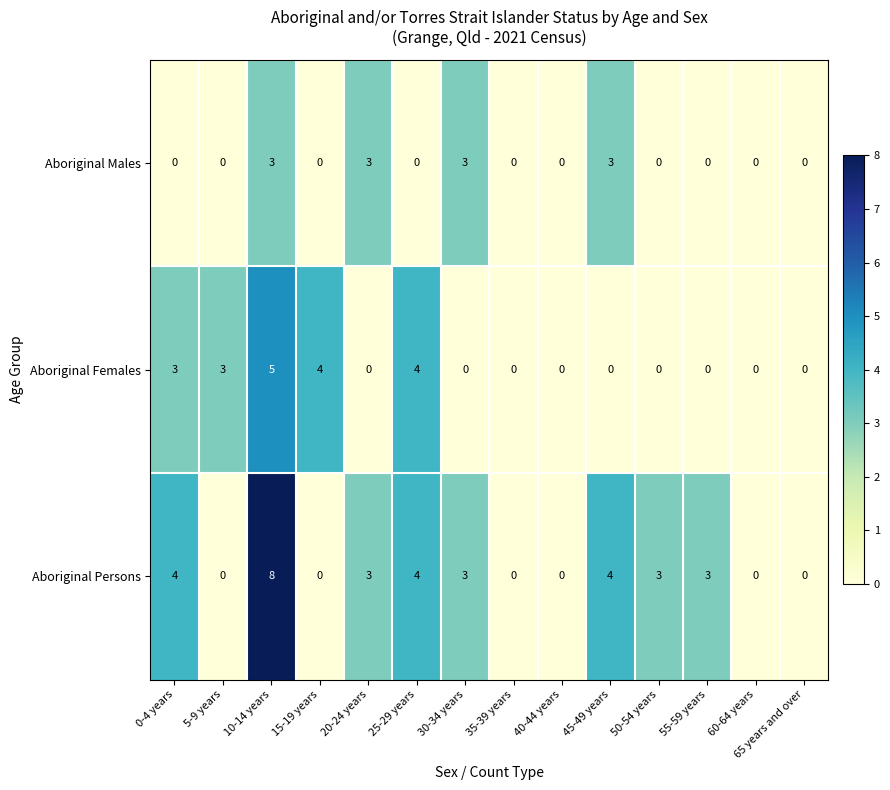

Rank the series by their average value, from lowest to highest.

Aboriginal Males, Aboriginal Females, Aboriginal Persons